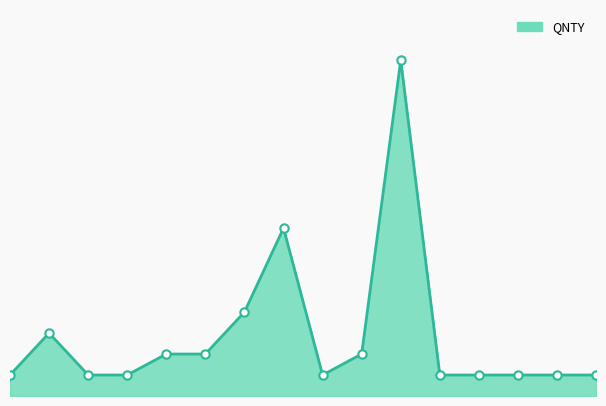

Does the chart display data point markers on the line(s)?

No